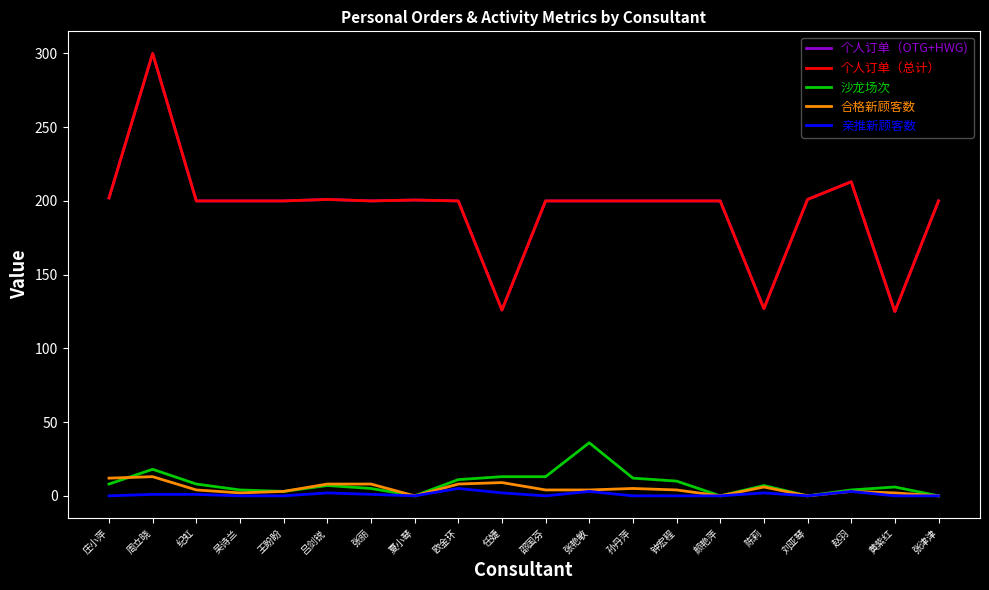

What is the average value of the 合格新顾客数 series?

4.8